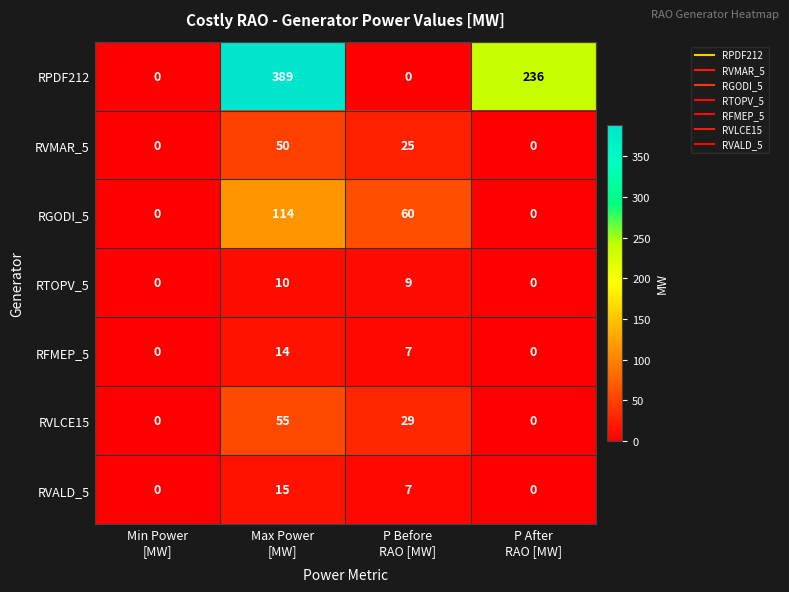

Count the RVALD_5 values in the range 0 to 15.

4